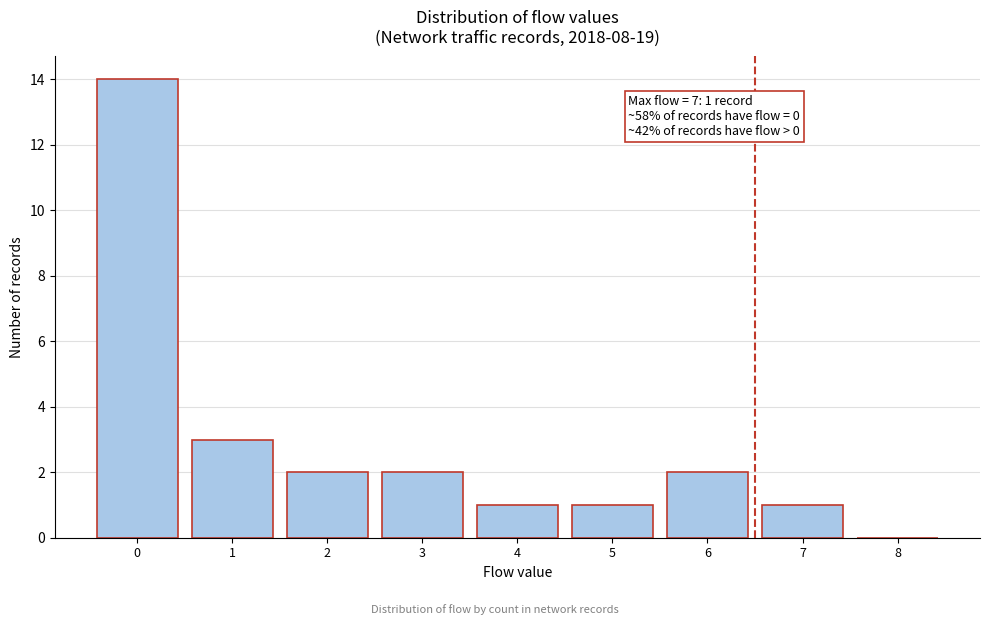

Reading right to left, transcribe all the data shown in this chart.

8=0	7=1	6=2	5=1	4=1	3=2	2=2	1=3	0=14